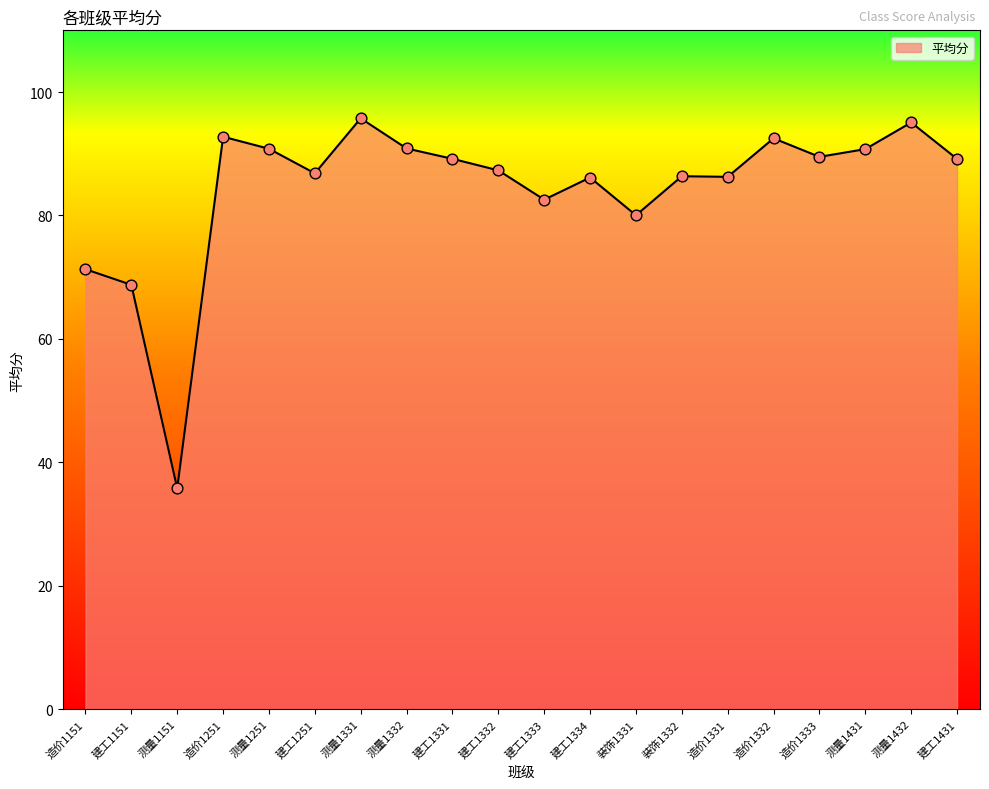

Approximately how many times larger is the value at 建工1332 compared to 造价1151?

1.2